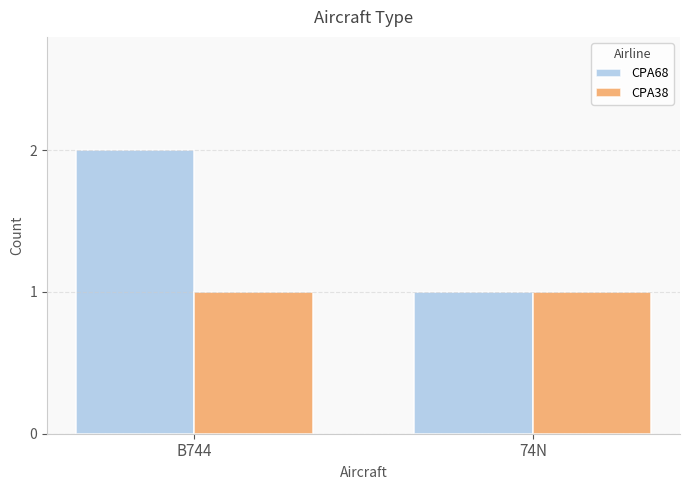

What is the value of the CPA68 bar at the 1st from the left?

2